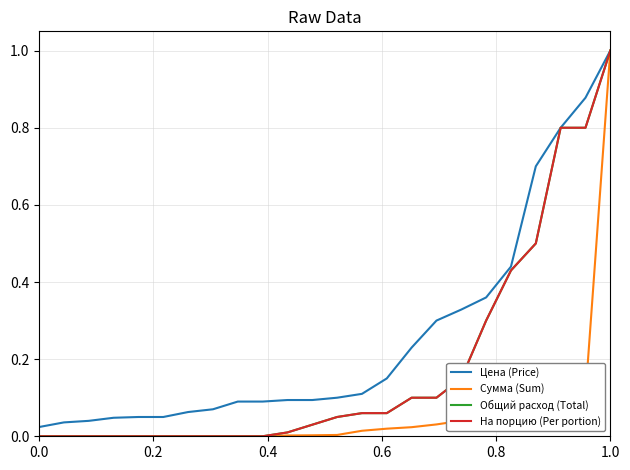

True or false: Общий расход (Total) and Сумма (Sum) cross at least once.

False